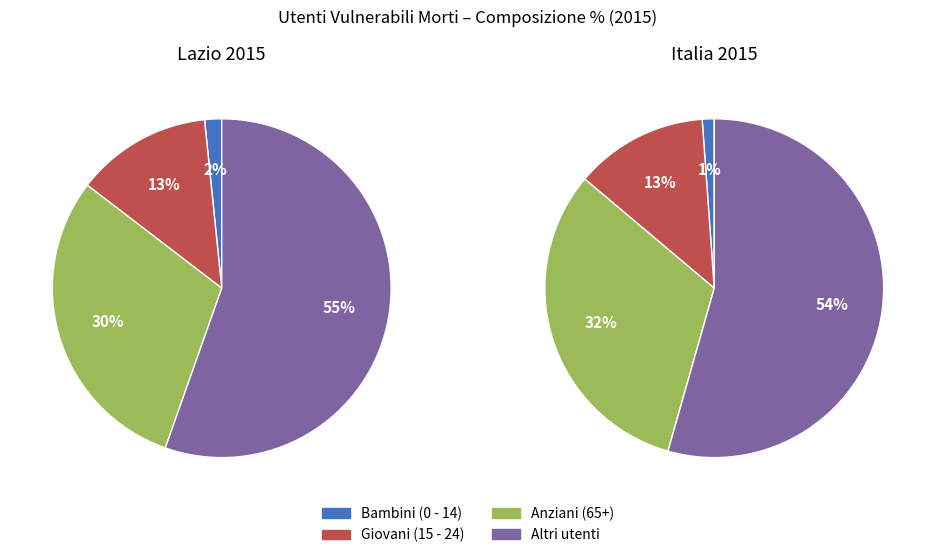

To the nearest percent, what percentage of the pie is Bambini (0 - 14)?

1%